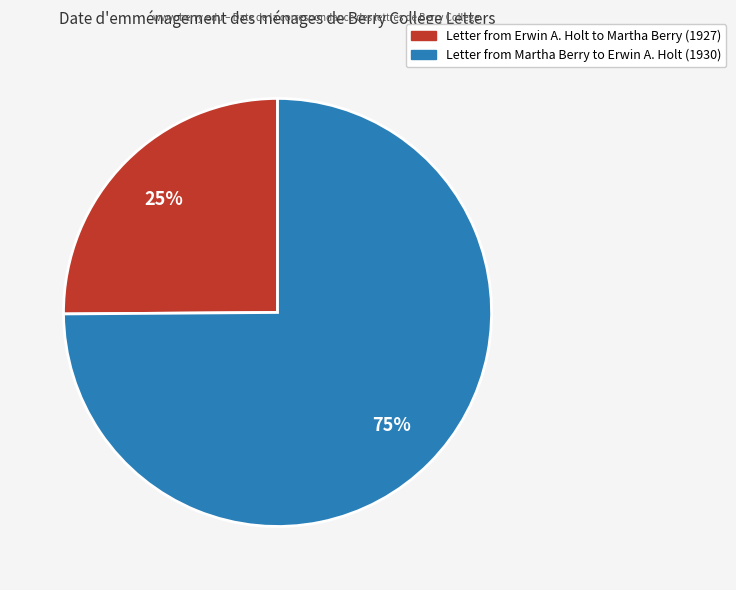

To the nearest percent, what is the average slice percentage?

50%